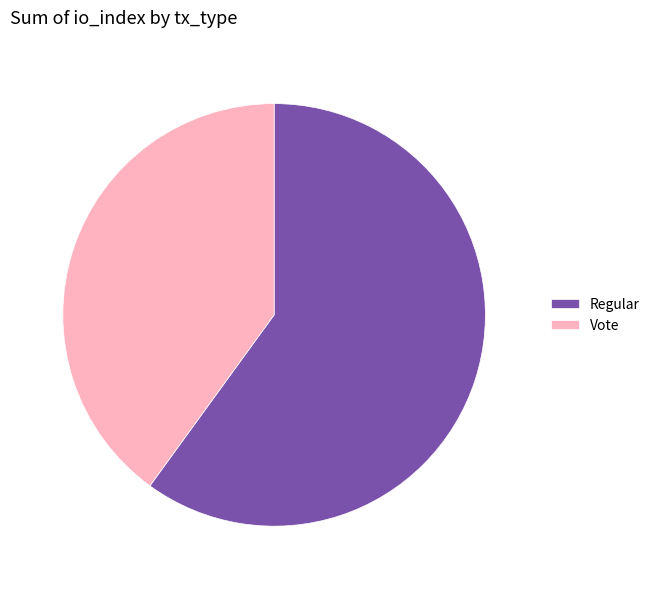

Rank the categories by value from highest to lowest.

Regular, Vote